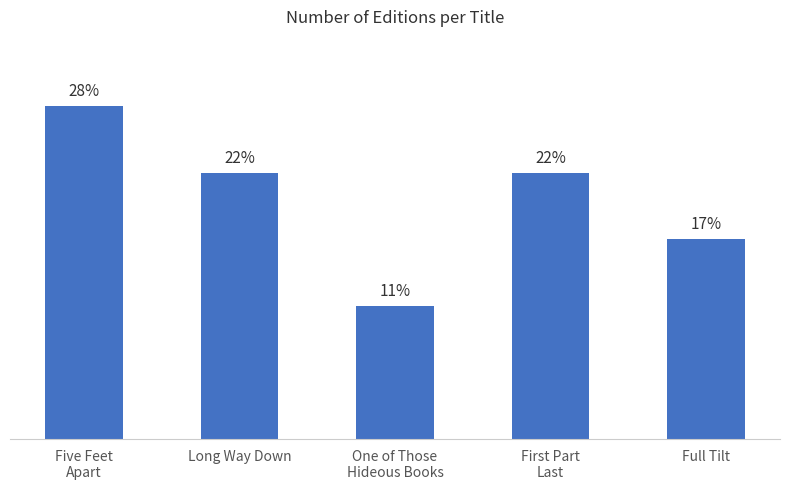

Rank the categories by value from lowest to highest.

One of Those
Hideous Books, Full Tilt, Long Way Down, First Part
Last, Five Feet
Apart